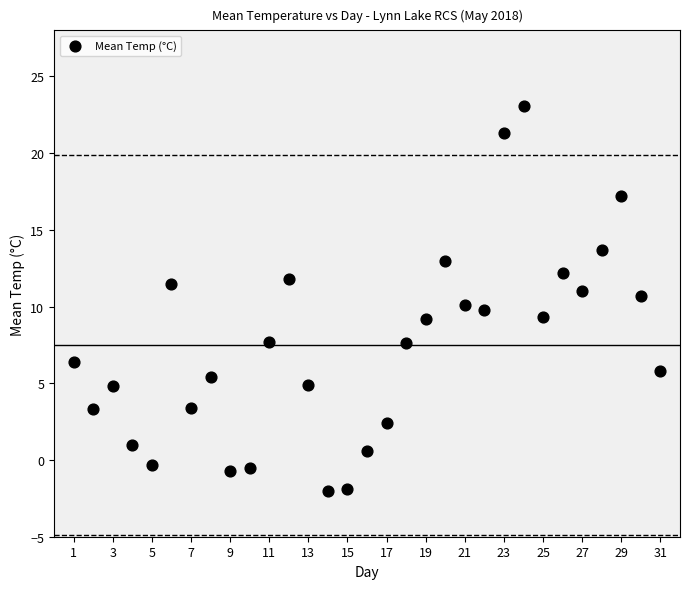

What is the range of X values (max minus min)?

30.0